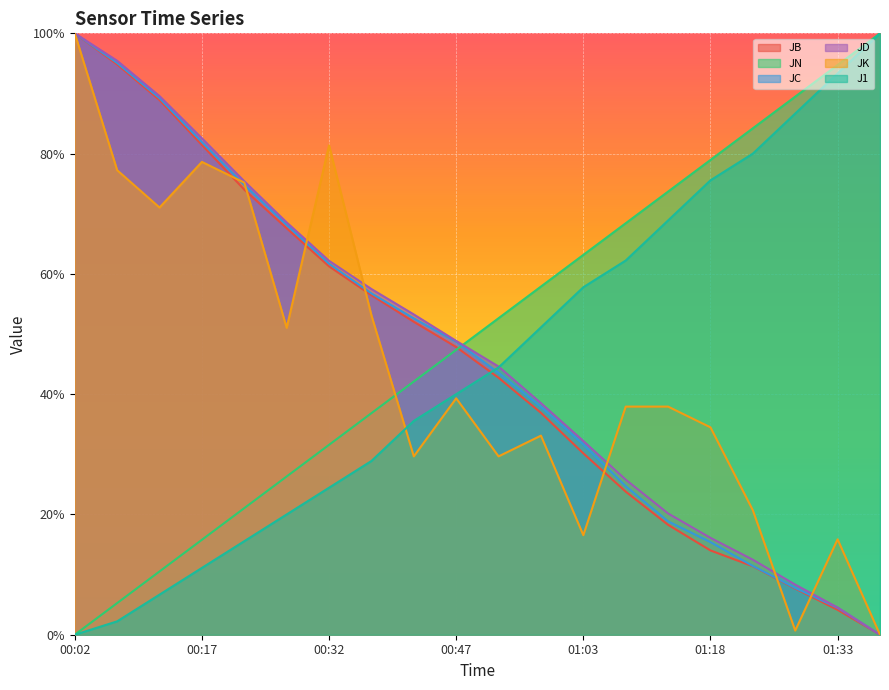

What is the spread (max minus min) of values at 00:58?

0.2